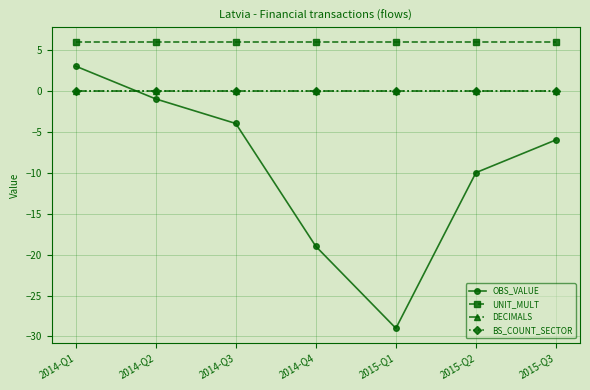

What position from the right is 2015-Q3?

1